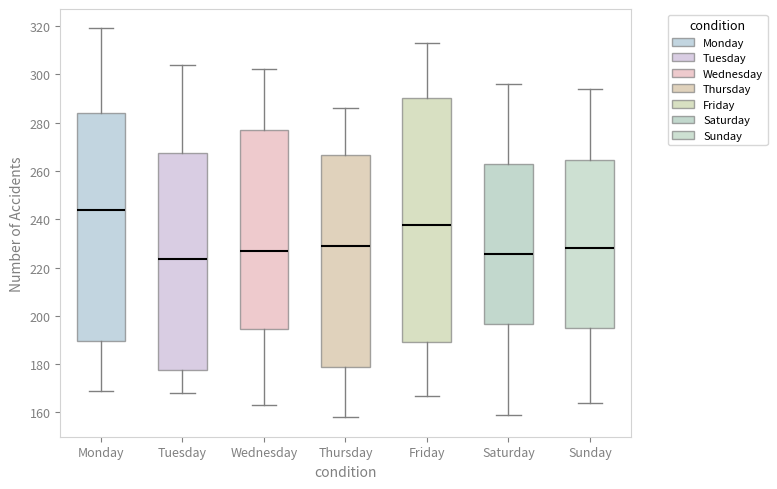

Which box's median line is the highest?

Monday